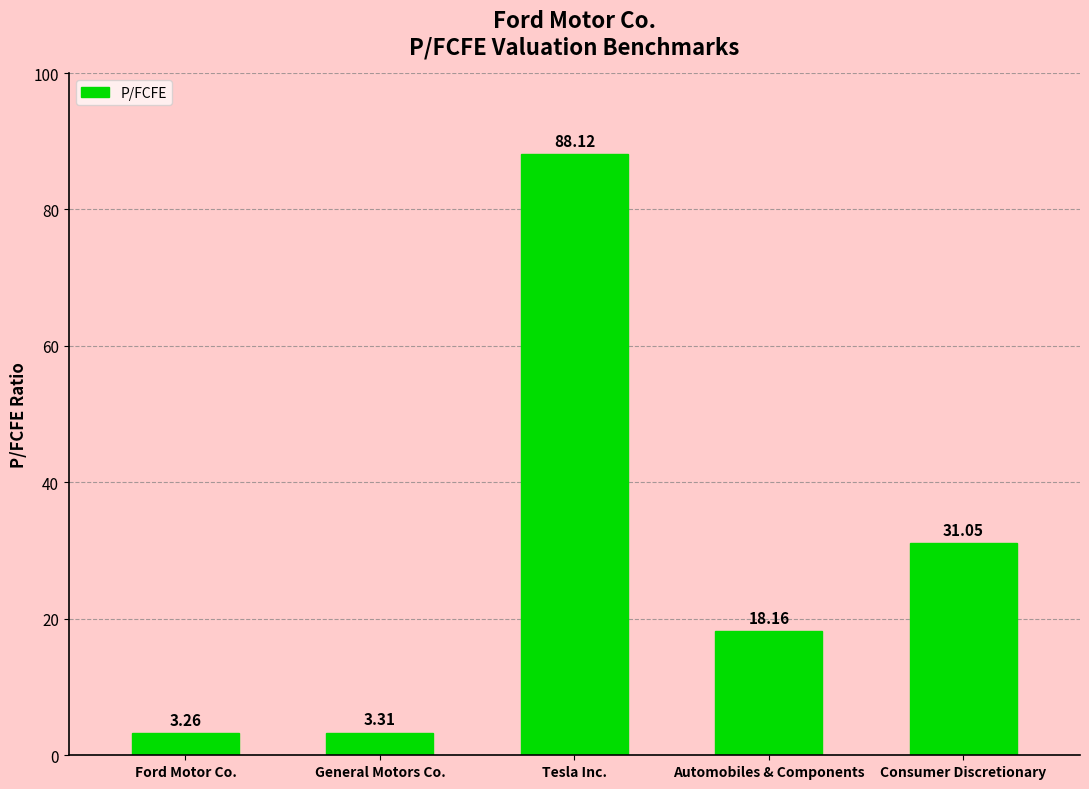

Are the bars grouped side by side (vs. stacked)?

No